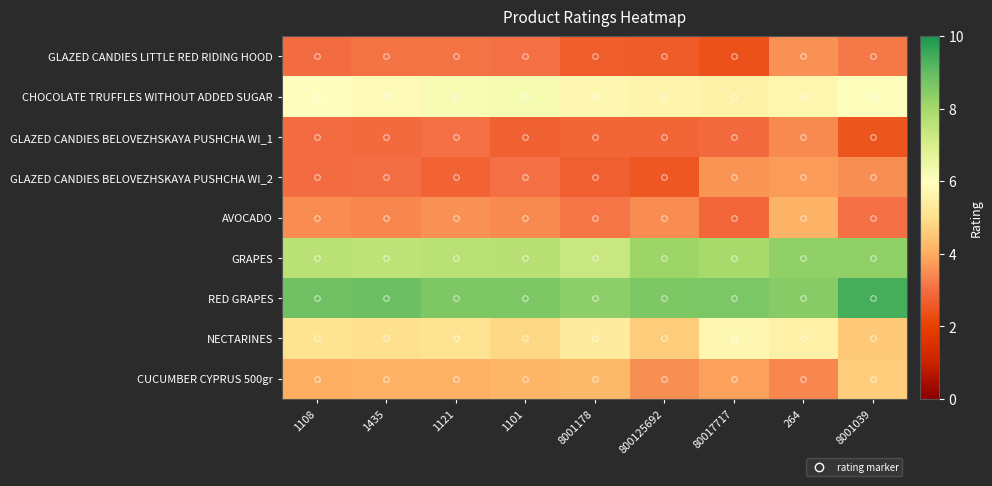

Which series changed the most between 1121 and 8001039?

RED GRAPES